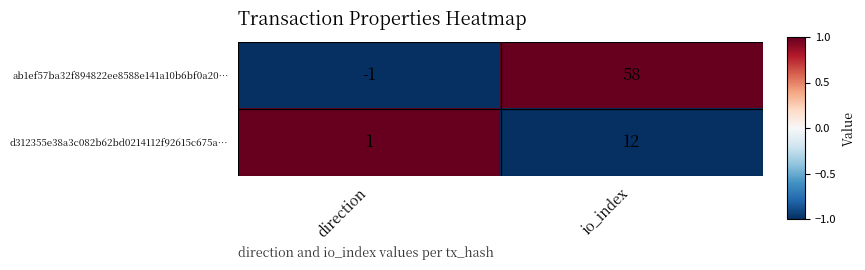

What is the difference between the highest and lowest values at io_index?

46